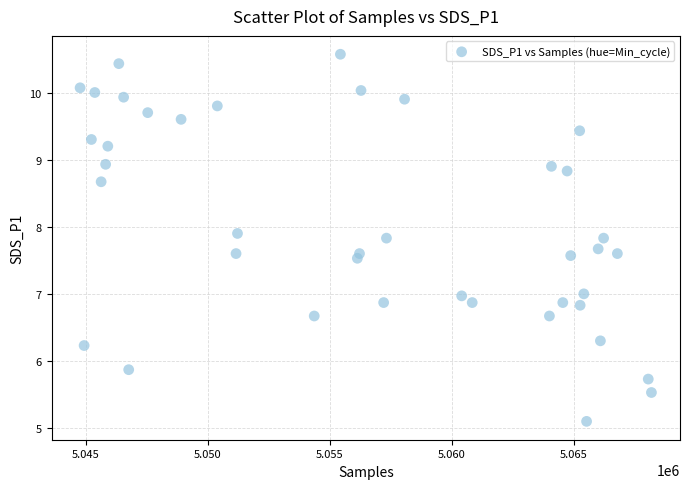

What is the range of Y values (max minus min)?

5.5